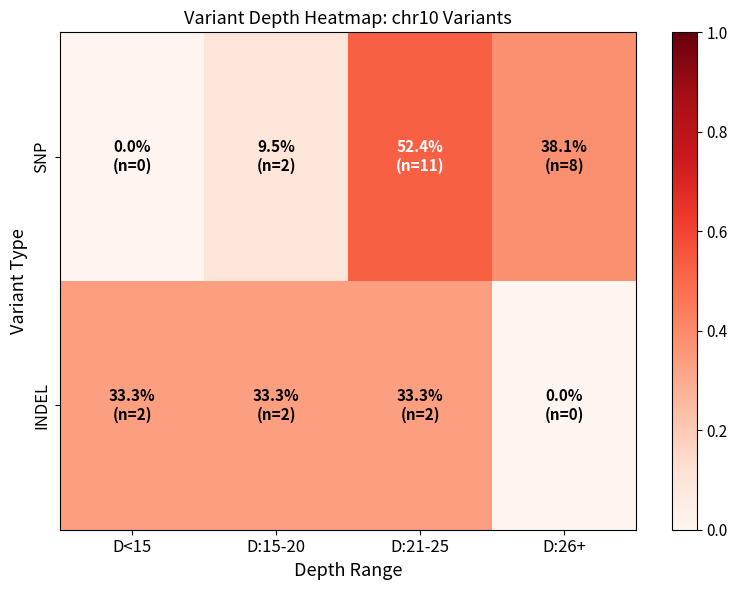

Reading right to left, transcribe all the data shown in this chart.

SNP: D:26+=0.4	D:21-25=0.5	D:15-20=0.1	D<15=0.0
INDEL: D:26+=0.0	D:21-25=0.3	D:15-20=0.3	D<15=0.3